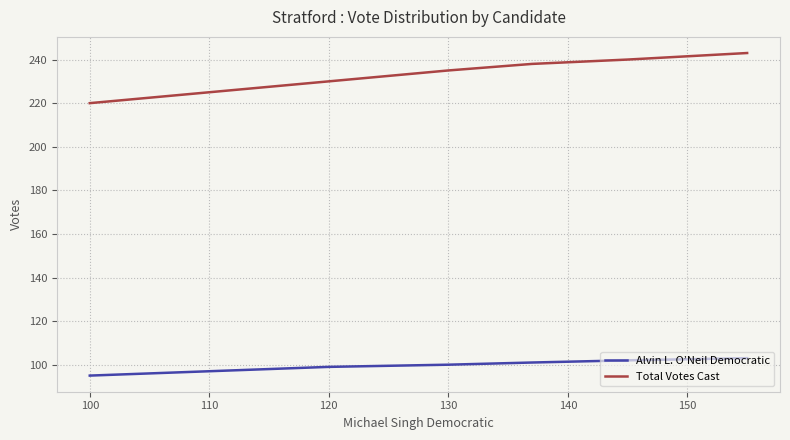

What is the difference between the second highest and second lowest values in the Alvin L. O’Neil Democratic series?

5